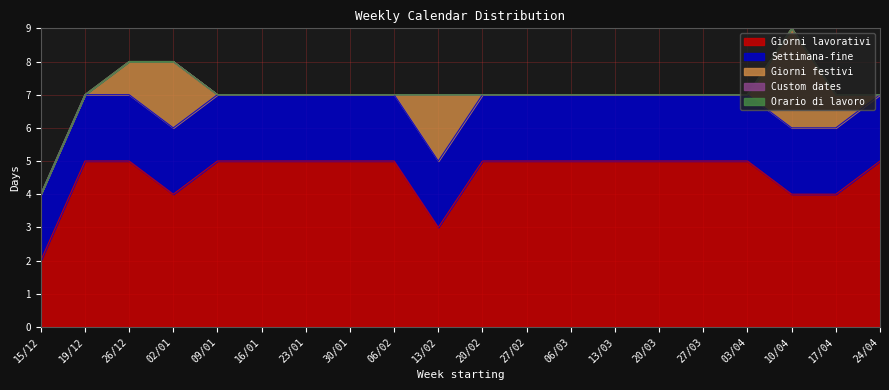

The value of Orario di lavoro at 15/12 is 0. True or false?

True